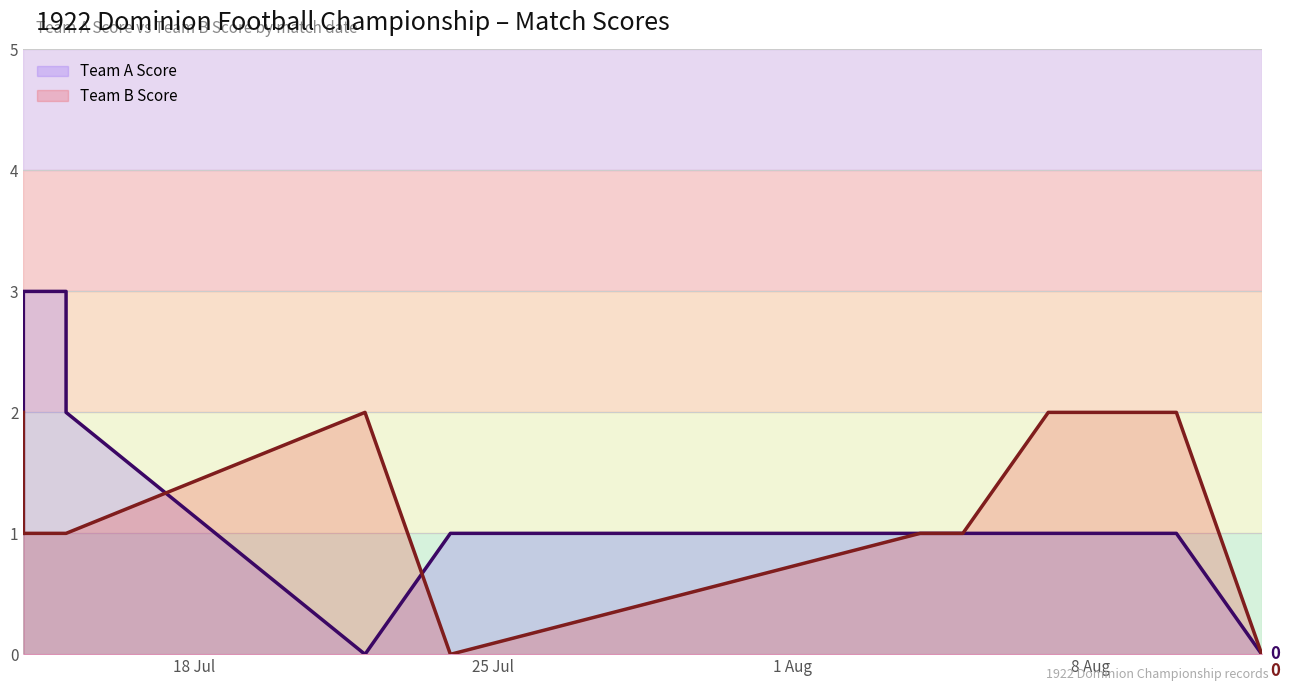

Which series has the largest range (max minus min)?

Team A Score